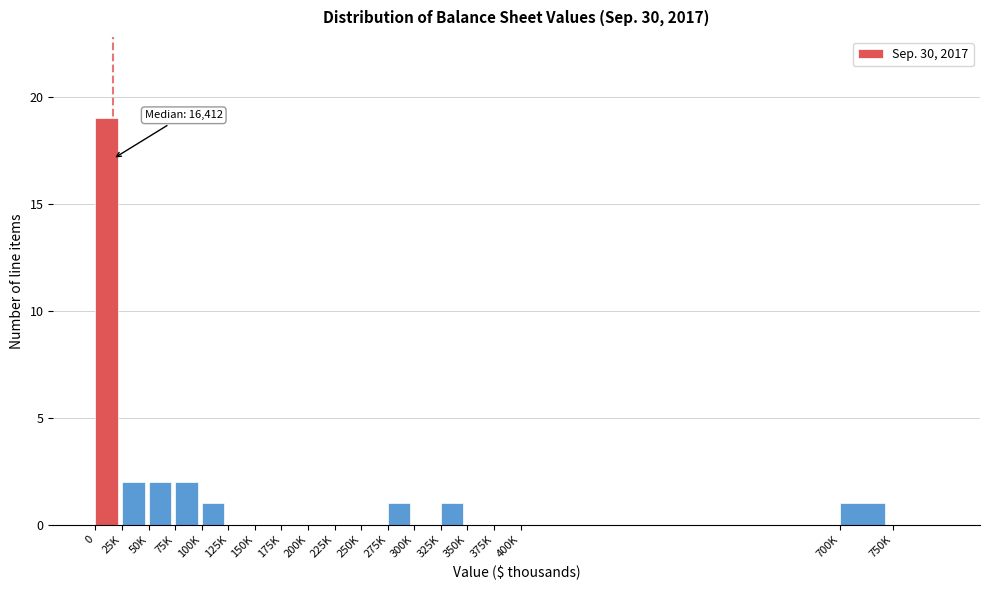

Reading left to right, what are all the values shown in this chart?

0=19	25K=2	50K=2	75K=2	100K=1	125K=0	150K=0	175K=0	200K=0	225K=0	250K=0	275K=1	300K=0	325K=1	350K=0	375K=0	400K=0	700K=1	750K=0